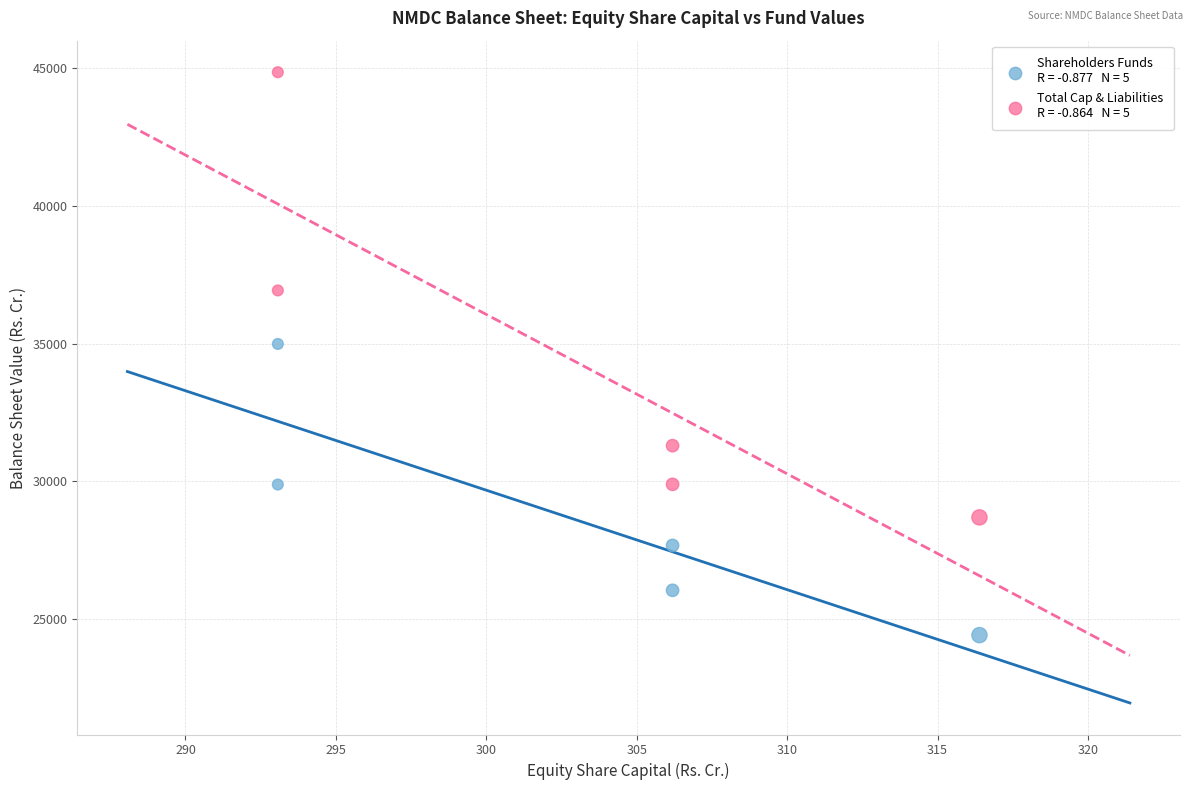

Across all series, what Y value is closest to 34634?

34986.9